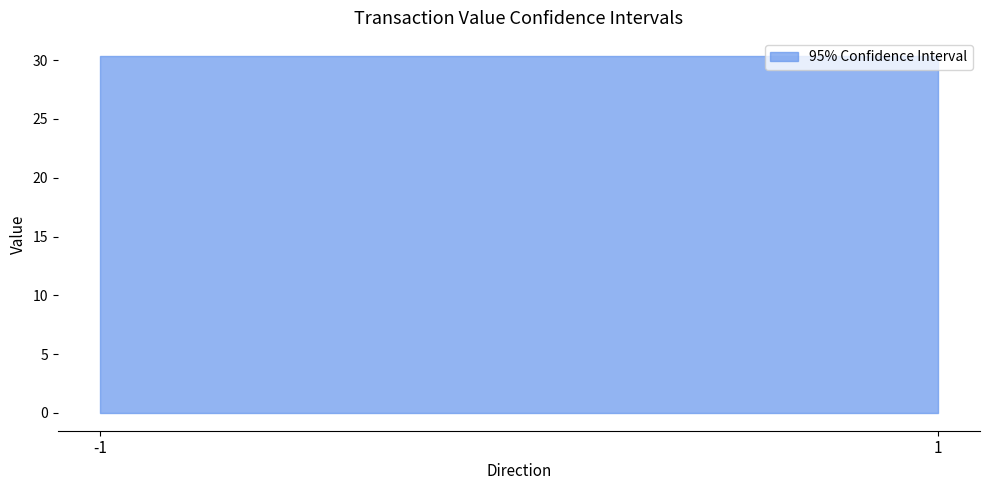

What is the value of the upper point at the 2nd from the left?

30.4